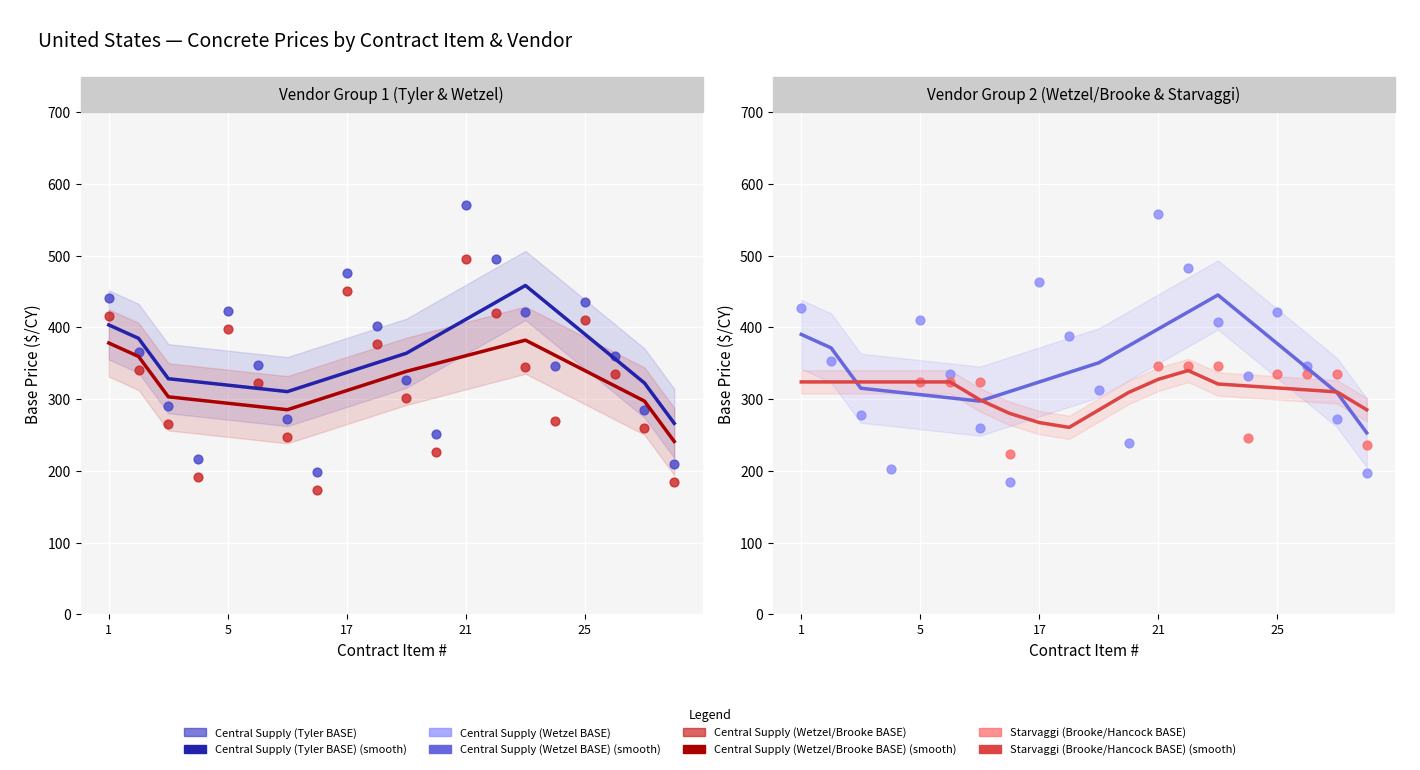

Which series has the largest total across all categories?

Central Supply (Tyler BASE)